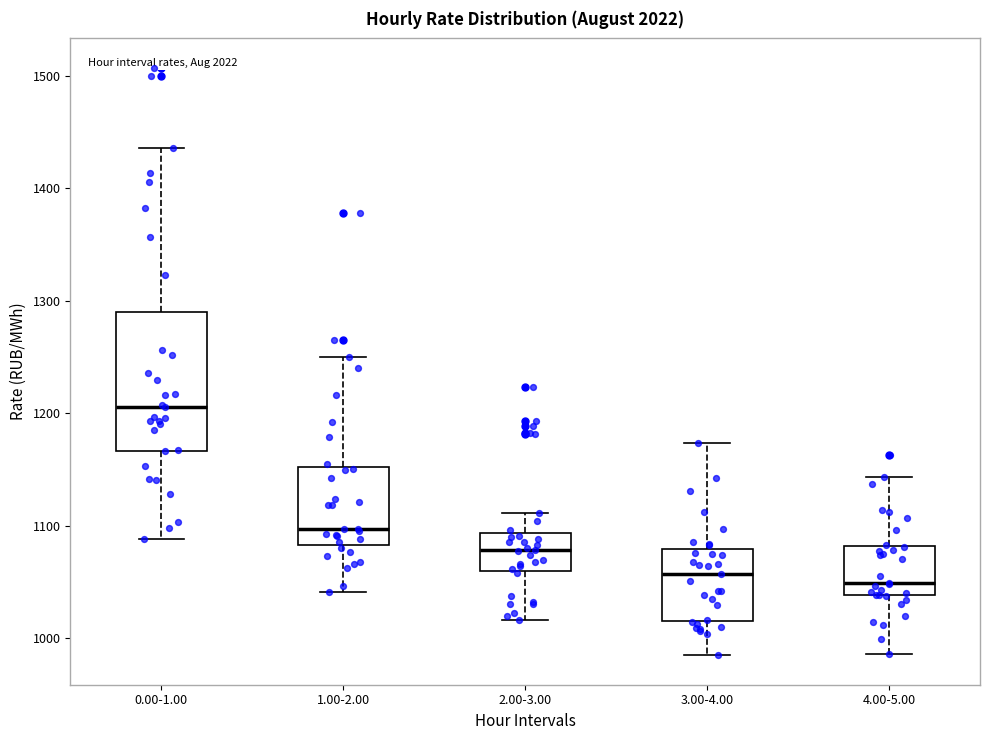

Which box has the highest median line?

0.00-1.00